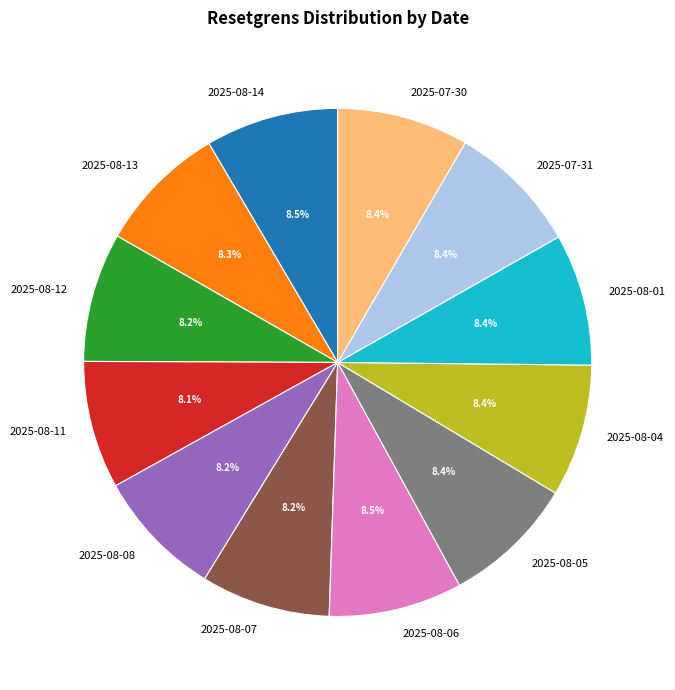

What is the total percentage of 2025-08-11 and 2025-08-13?

16.4%